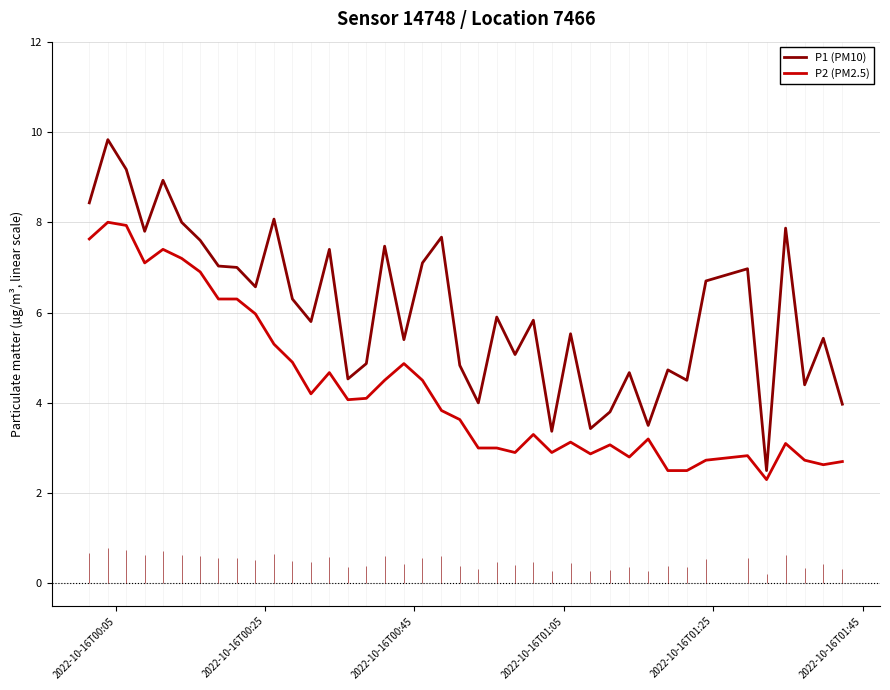

What is the maximum value shown in the chart?

9.8